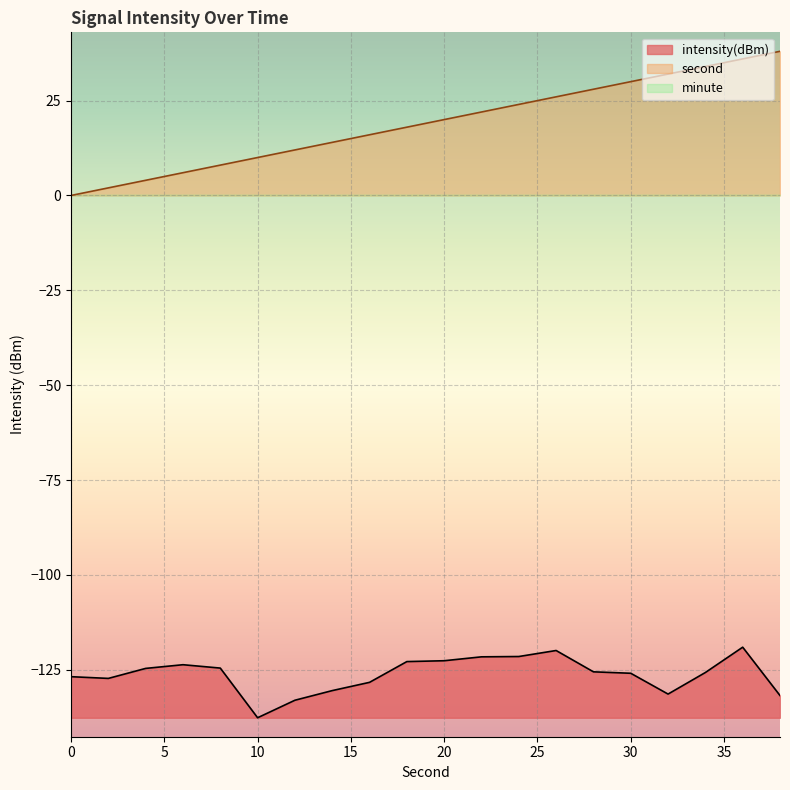

Between 18 and 36, which series saw the biggest shift?

second